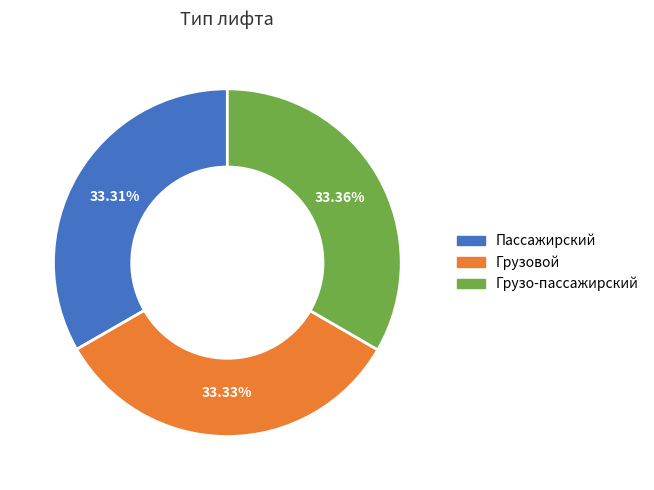

What percentage is NOT represented by Пассажирский?

66.7%